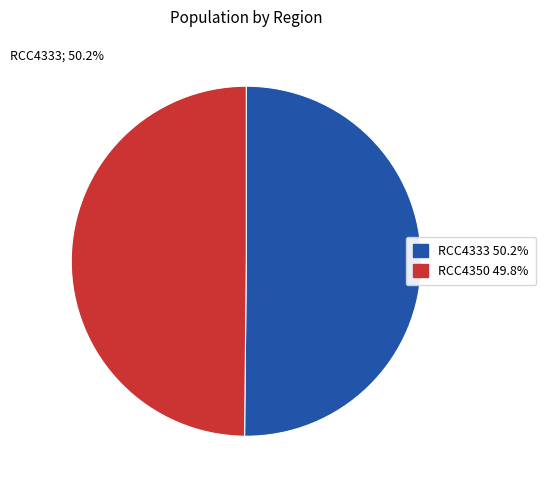

To the nearest percent, what percentage of the pie is RCC4333?

50%